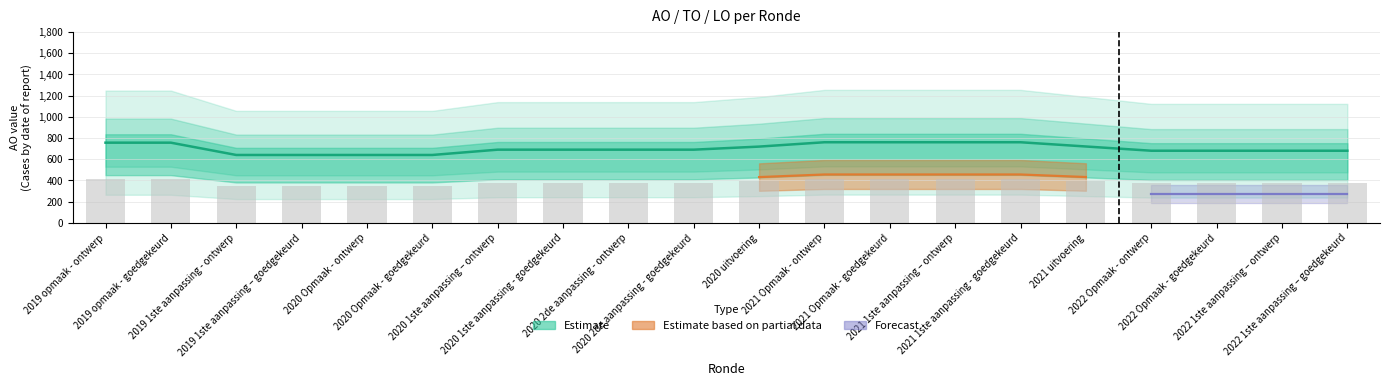

The value at 2019 opmaak - goedgekeurd is 148.3. True or false?

False